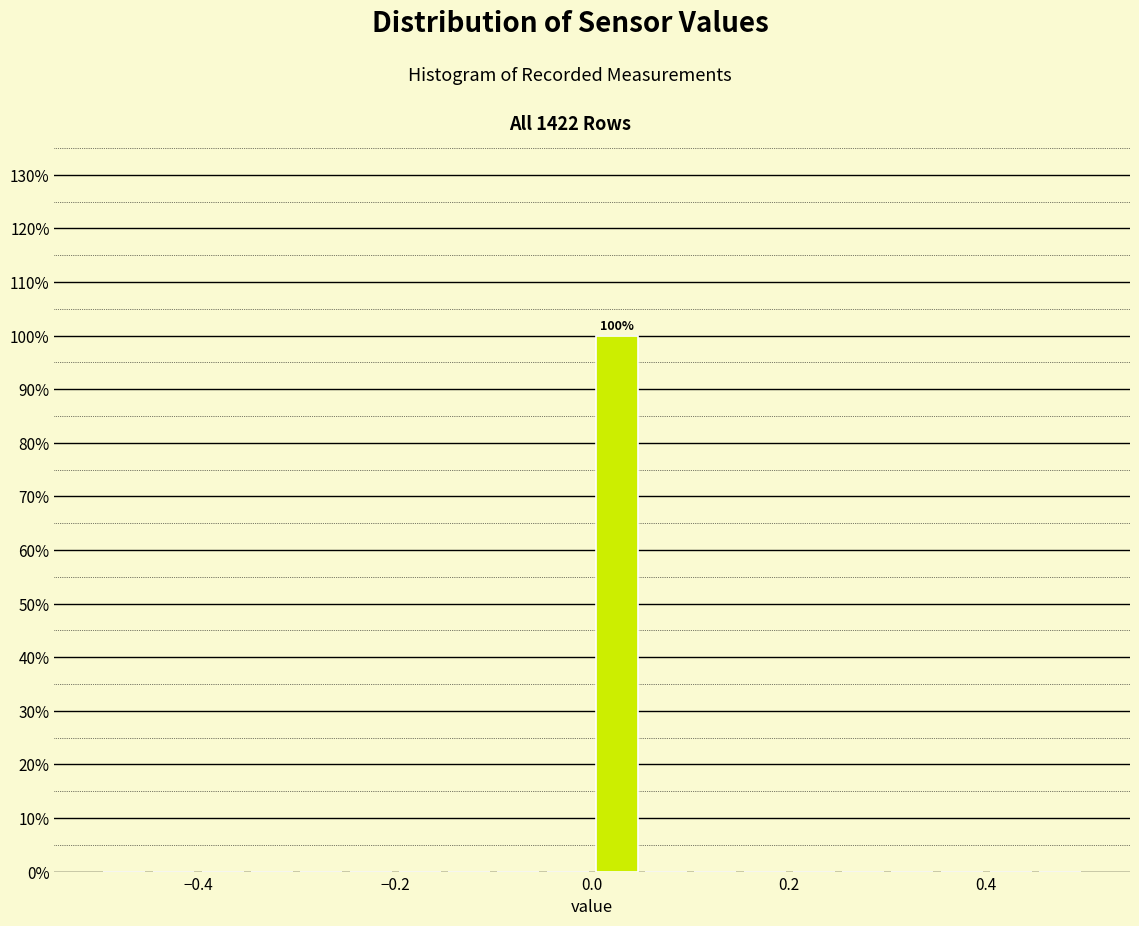

Read against the x-axis, roughly where is the centre of the tallest bar?

0.02